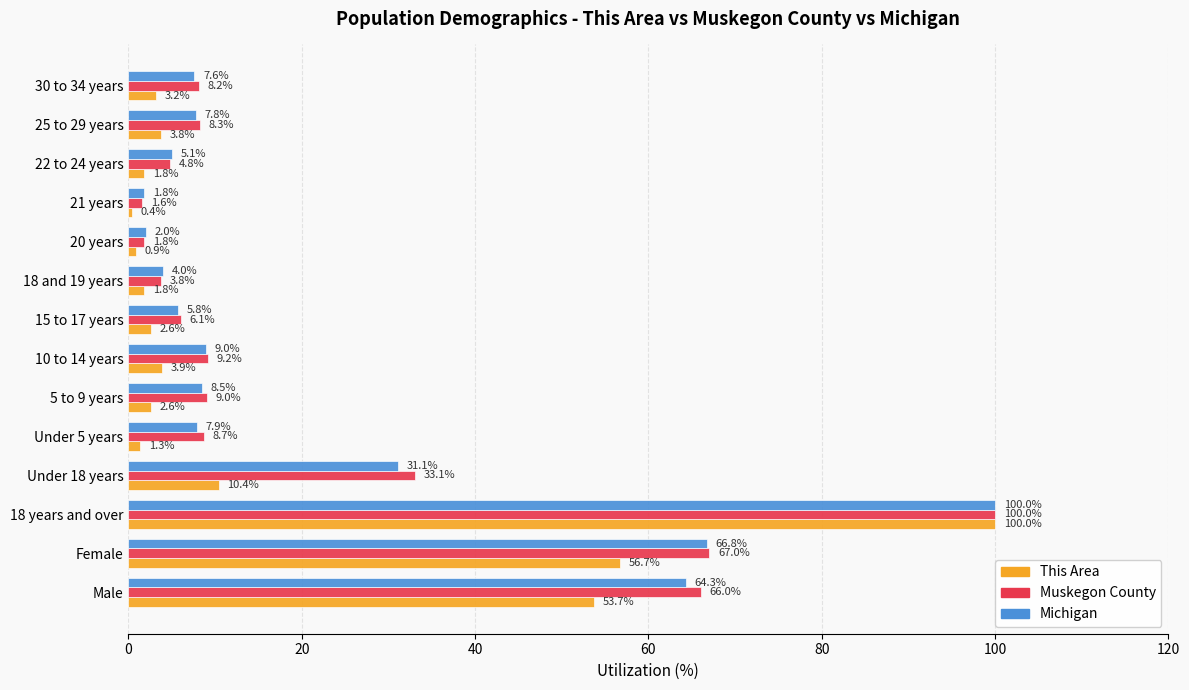

Which series changed the most between 20 years and 21 years?

This Area